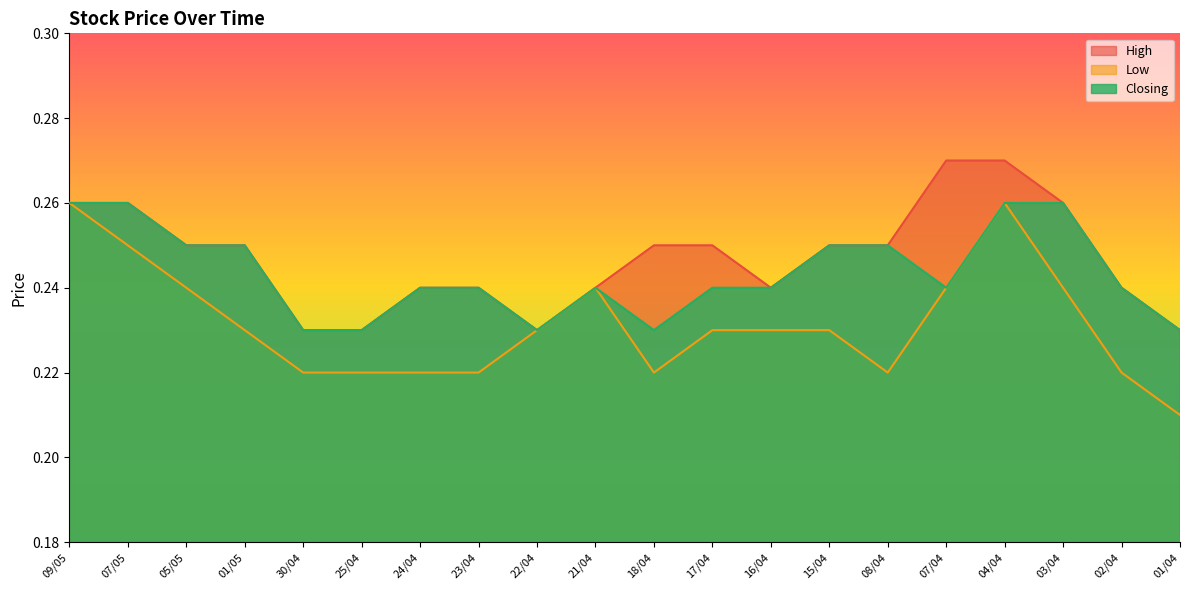

At 09/05, list the series in order from smallest to largest.

High, Low, Closing